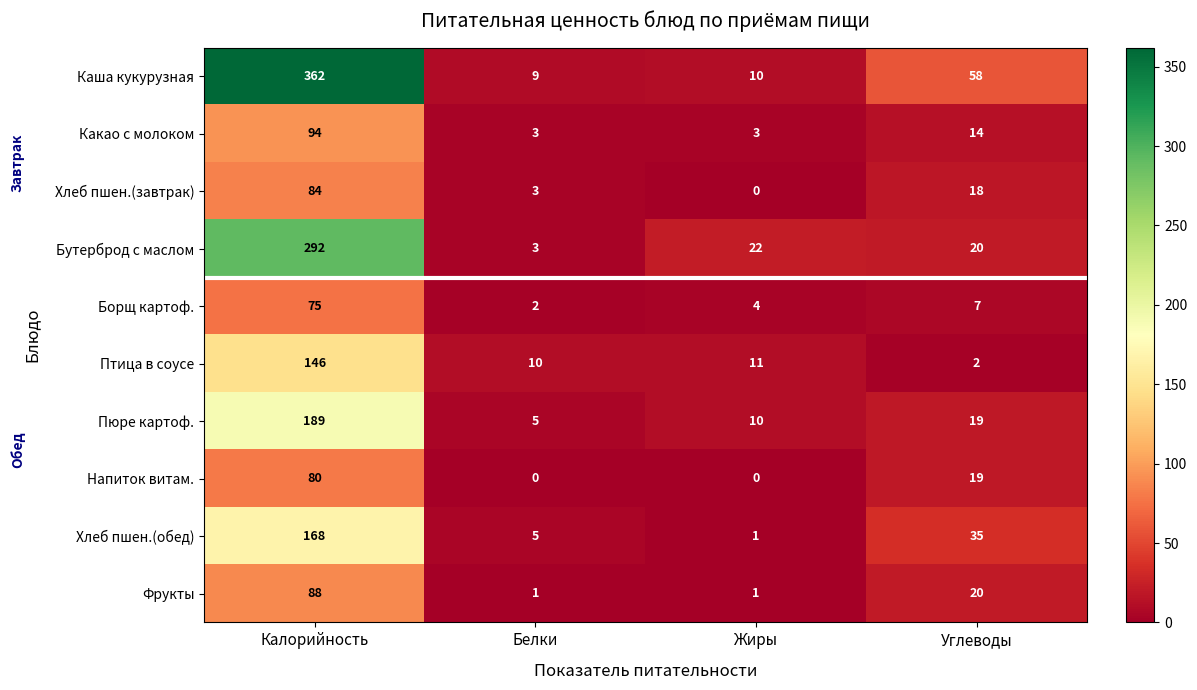

Is it true that Птица в соусе equals 14 at Белки?

False